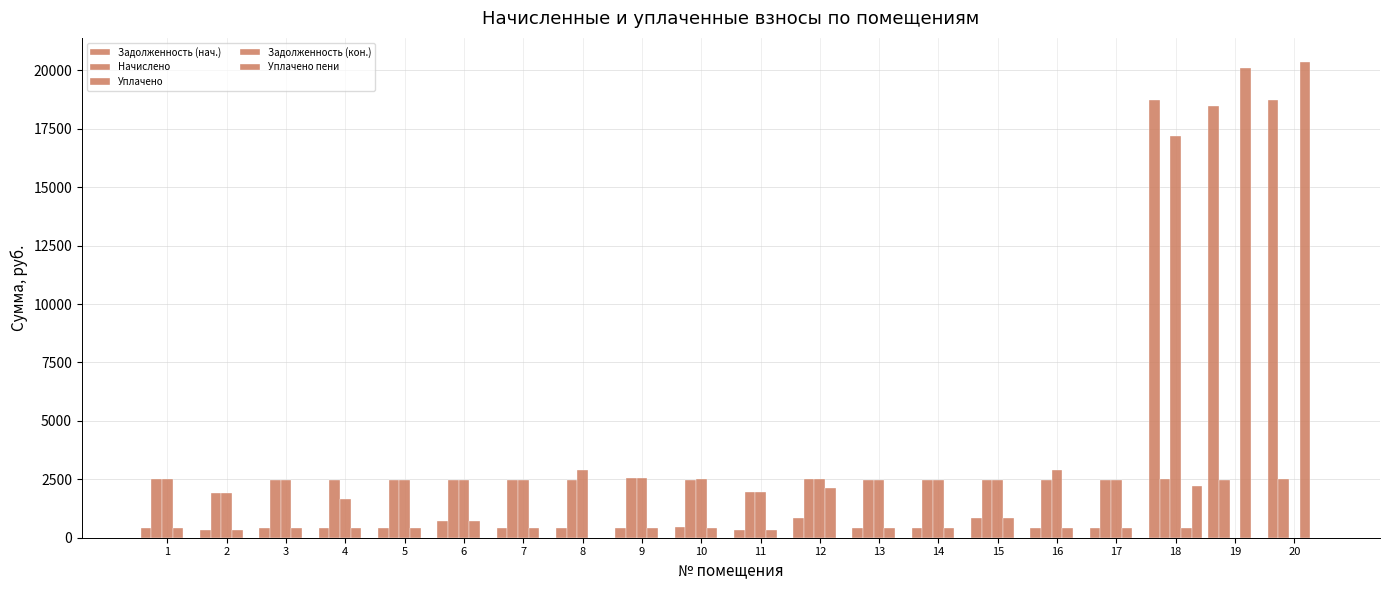

How many categories are shown in the chart?

20